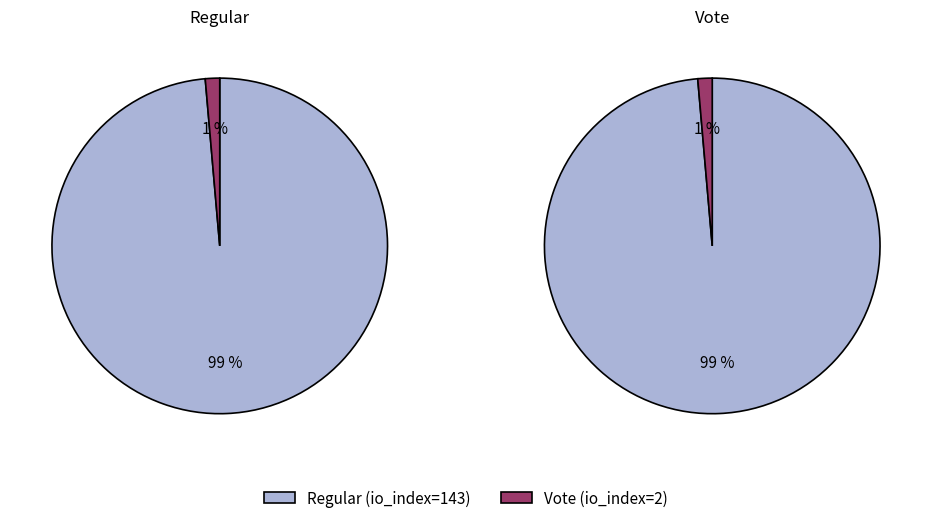

Which category has the smallest portion of the pie?

Vote (io_index=2)